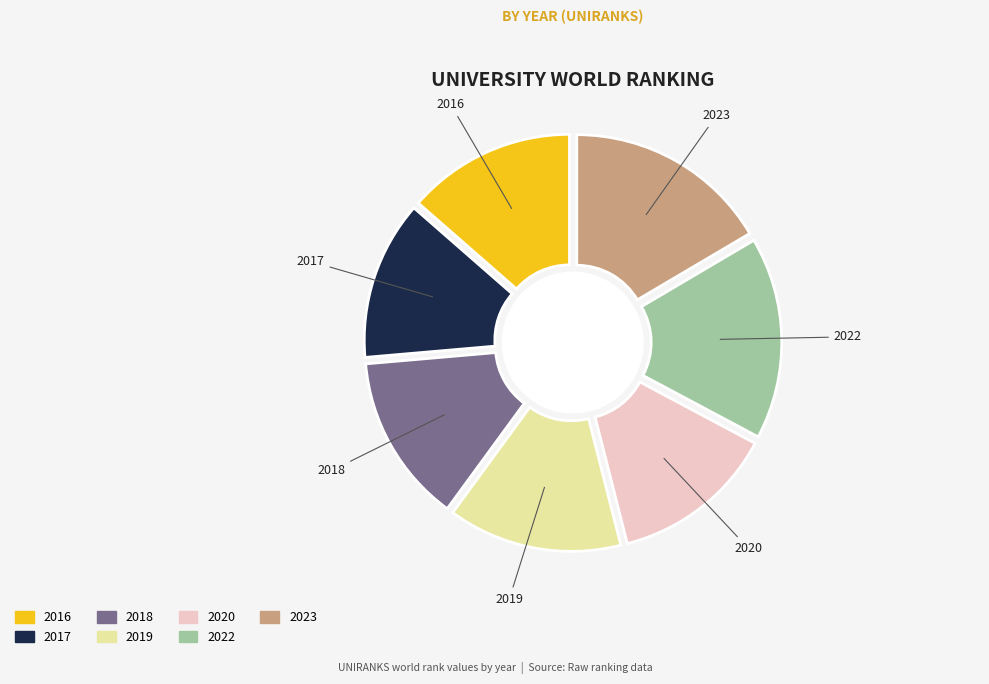

How many slices are in this pie chart?

7